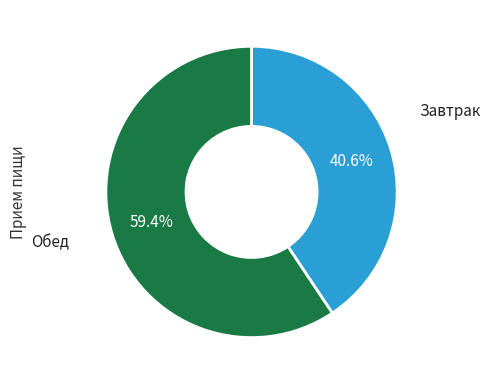

To the nearest percent, what is the difference between the largest and smallest slice percentages?

19%